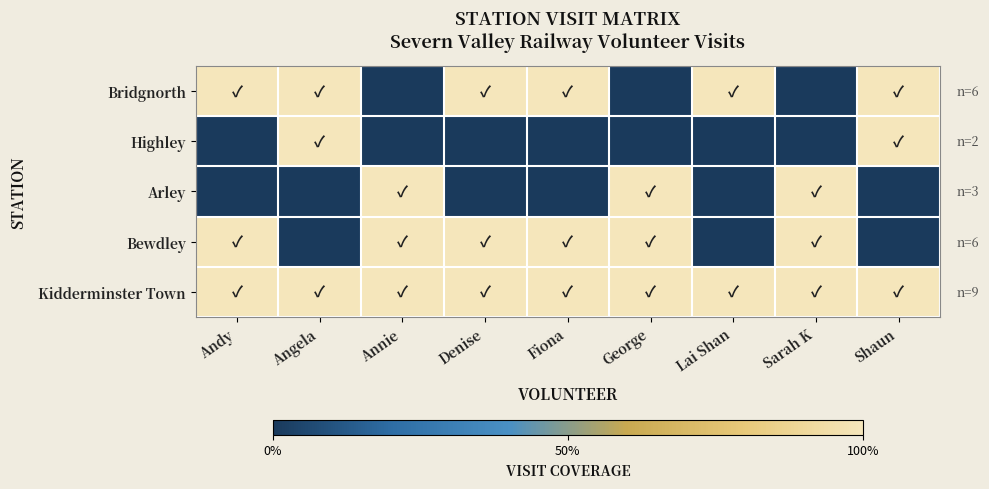

Rank the series at Lai Shan from lowest to highest value.

Highley, Arley, Bewdley, Bridgnorth, Kidderminster Town